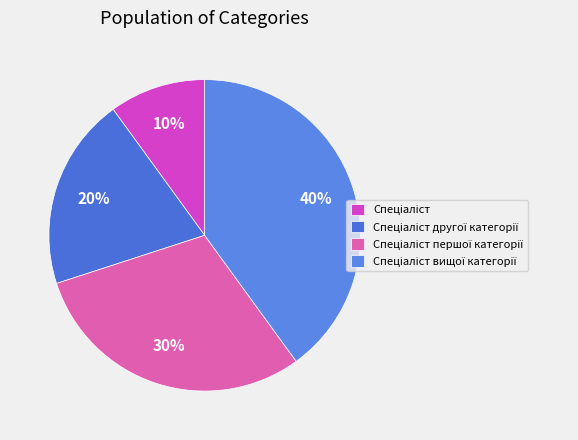

To the nearest percent, what percentage of the pie is Спеціаліст?

10%